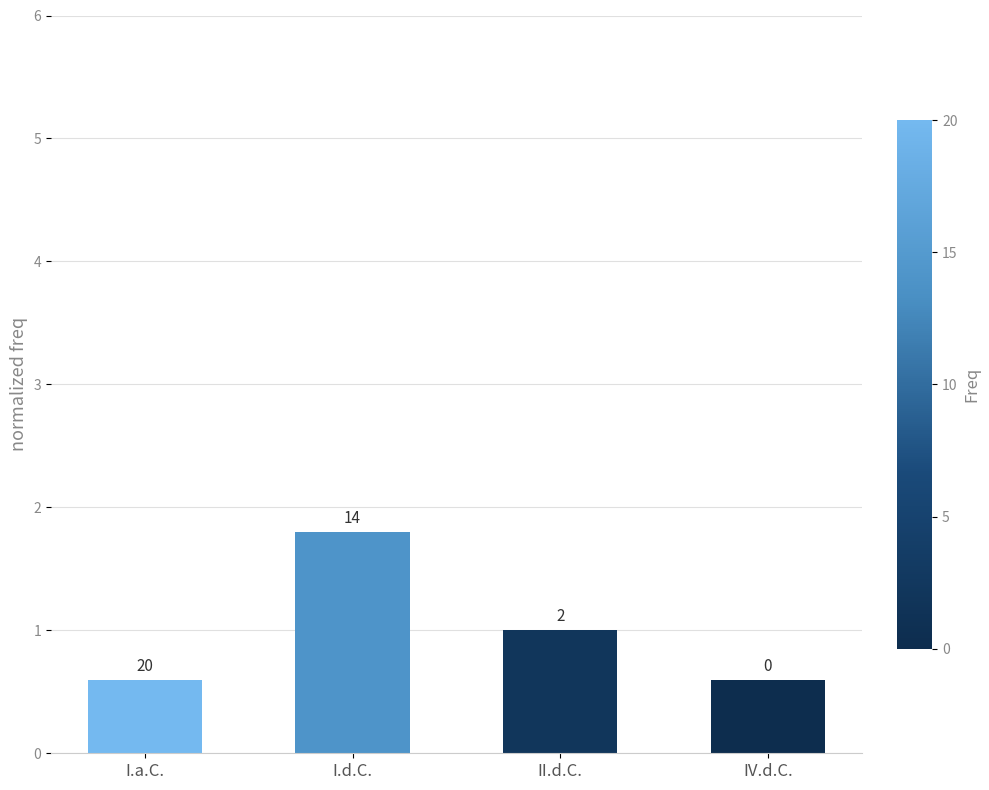

What is the change in value from I.a.C. to I.d.C.?

+1.2